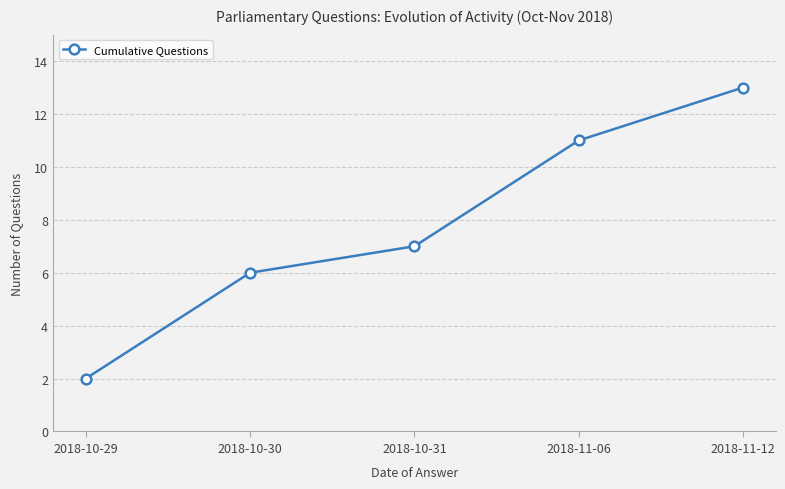

List the labels in order of value, smallest first.

2018-10-29, 2018-10-30, 2018-10-31, 2018-11-06, 2018-11-12